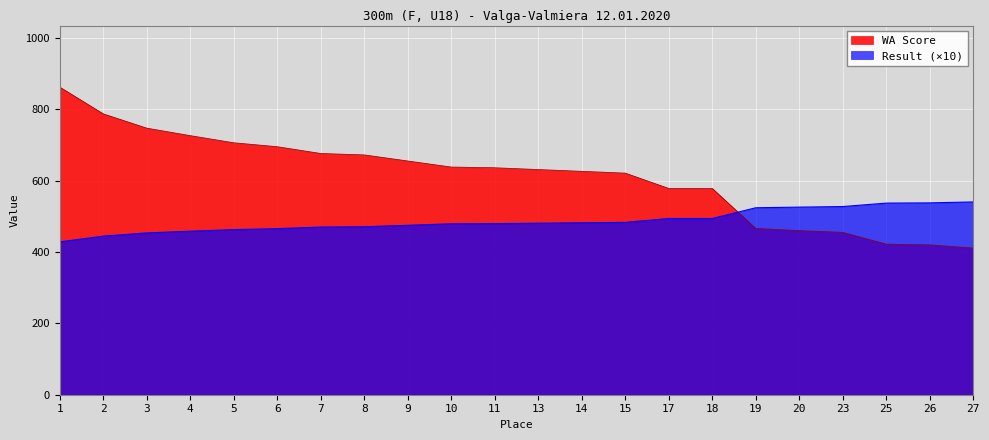

The Result series shows 444.4 at 2. True or false?

True